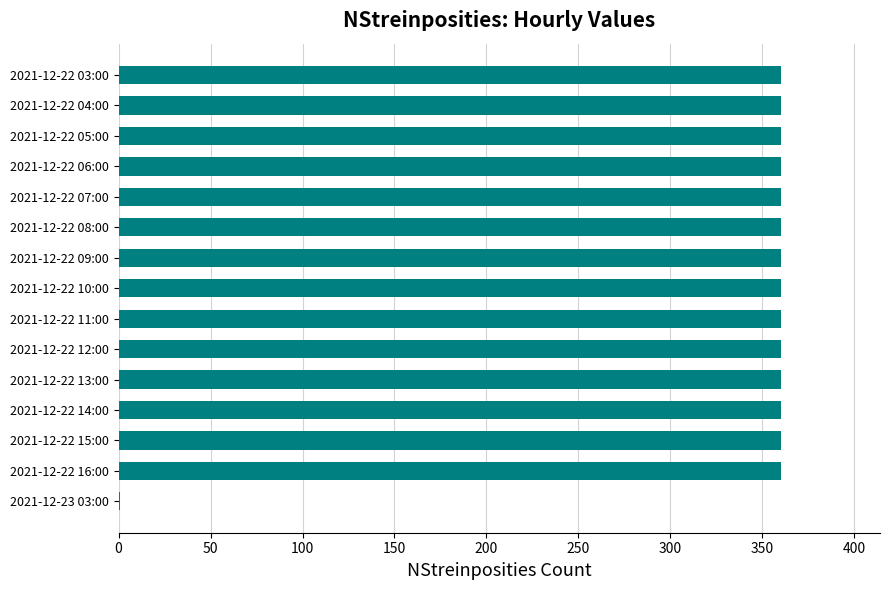

What is the ratio of the value at 2021-12-22 15:00 to the value at 2021-12-22 08:00?

1.0